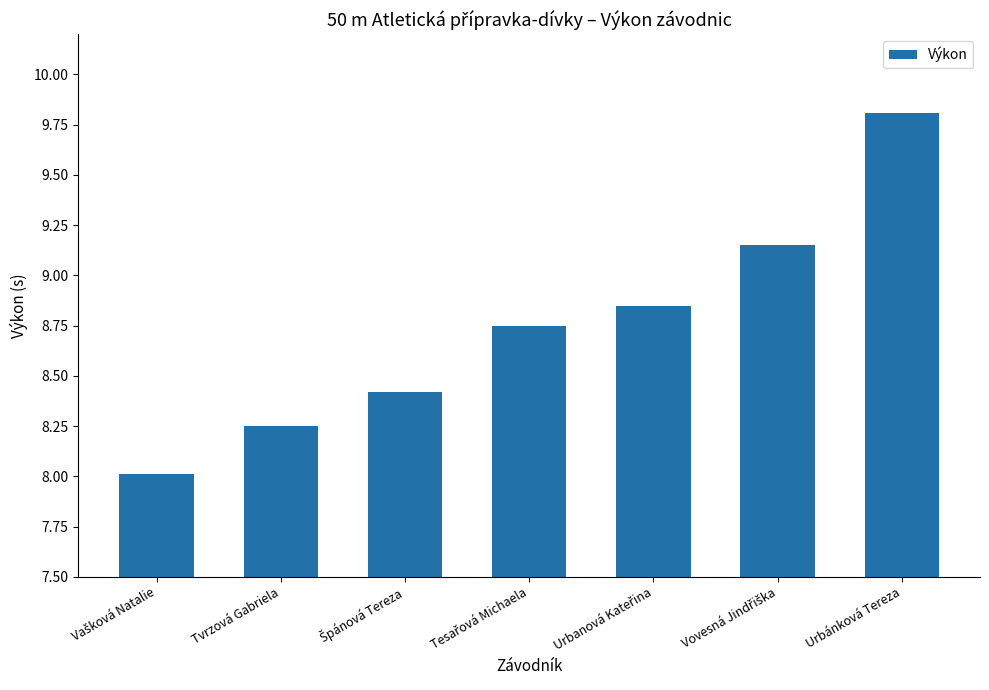

What is the difference between the second highest and minimum values?

1.1